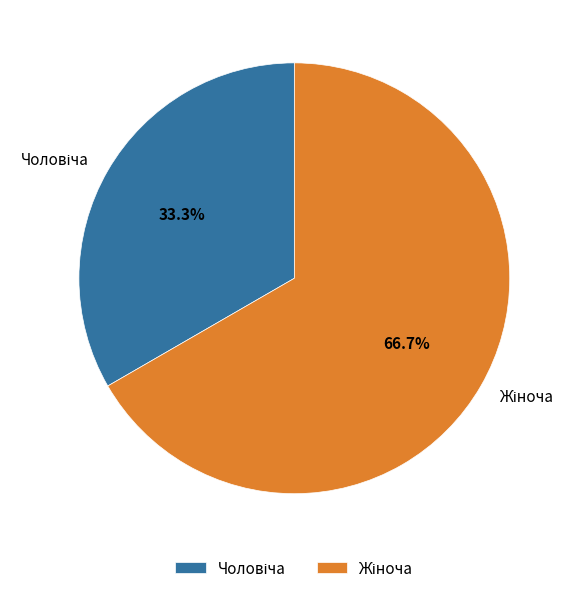

Is there any slice that represents more than half of the pie?

Yes